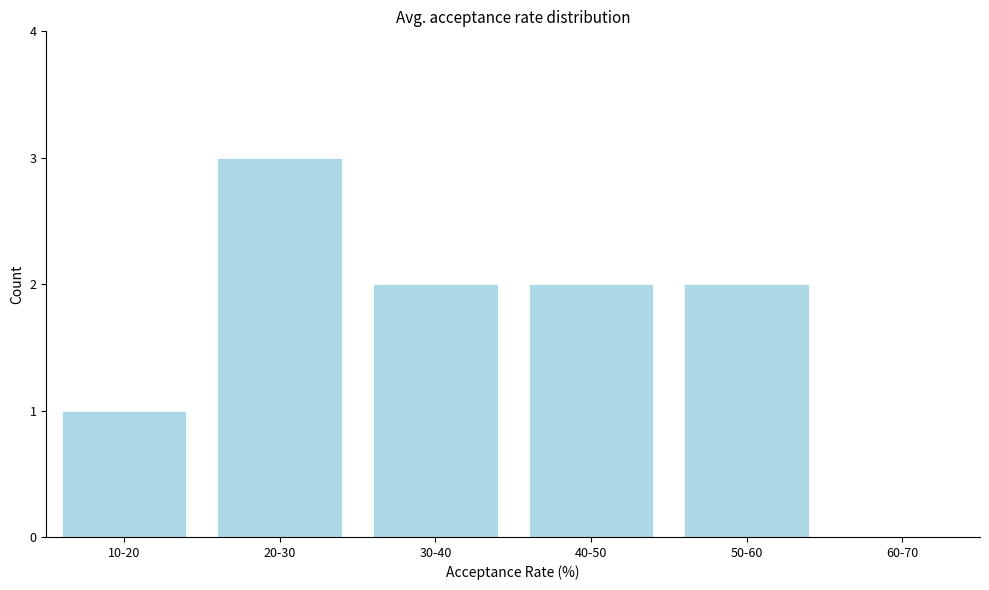

Reading right to left, list all the values displayed in this chart.

60-70=0	50-60=2	40-50=2	30-40=2	20-30=3	10-20=1